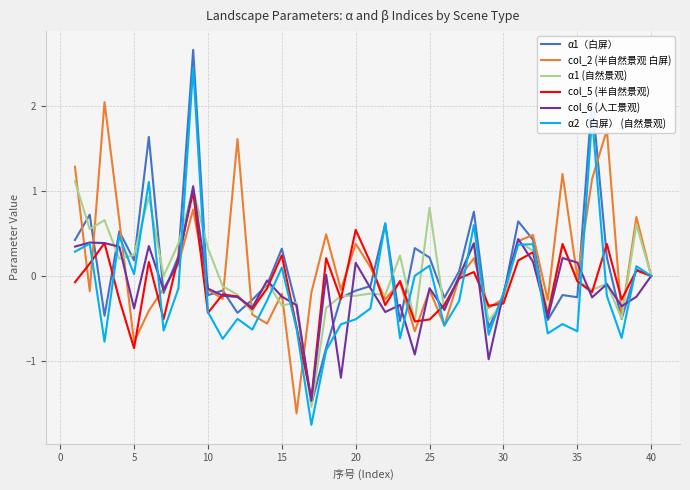

What is the highest value of the α1（白屏） series?

2.7